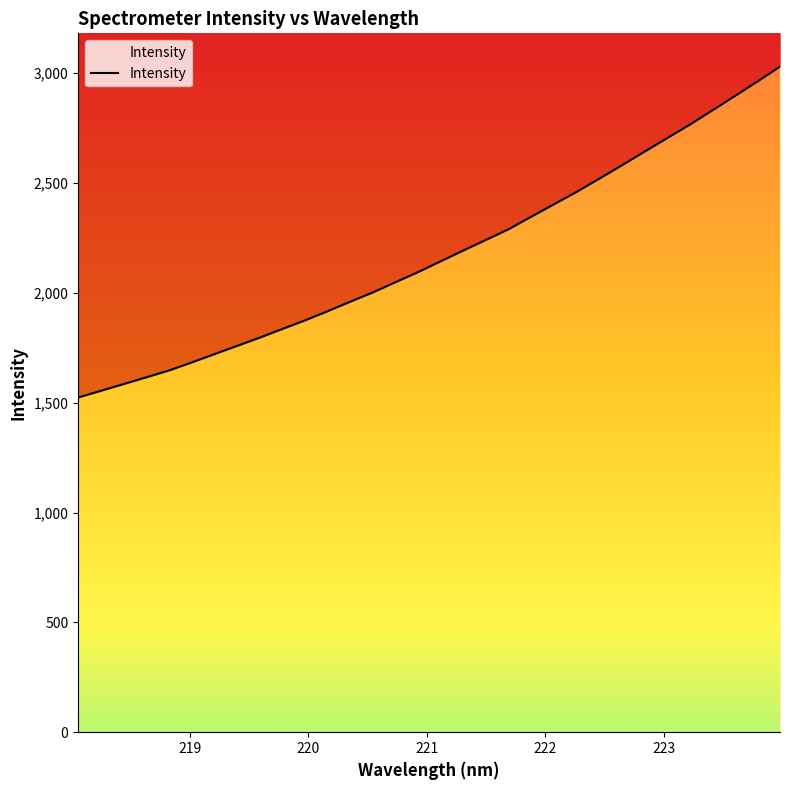

Which has a higher value, 218.442 or 220.7354?

220.7354